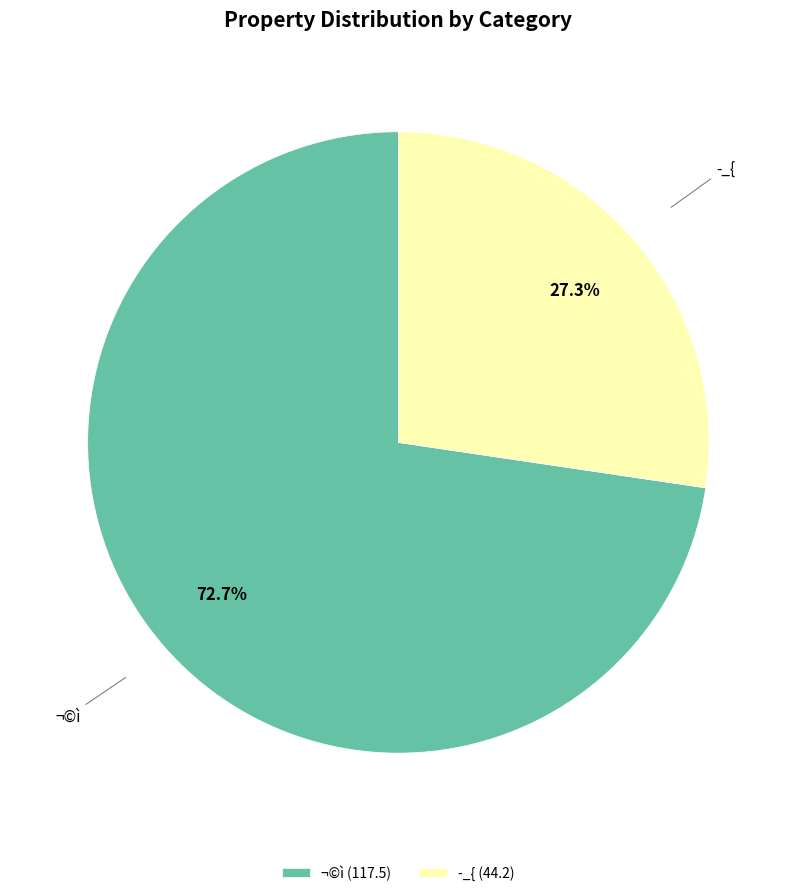

Do ¬©ì (117.5) and ­_{ (44.2) together represent more than half of the pie?

Yes